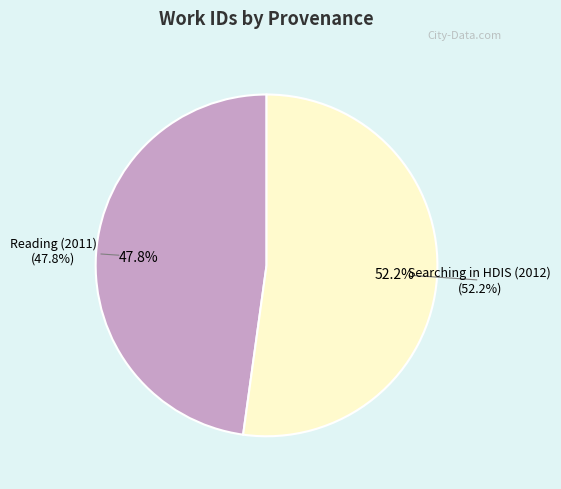

The Searching in HDIS (2012) slice represents 52% of the pie. True or false?

True